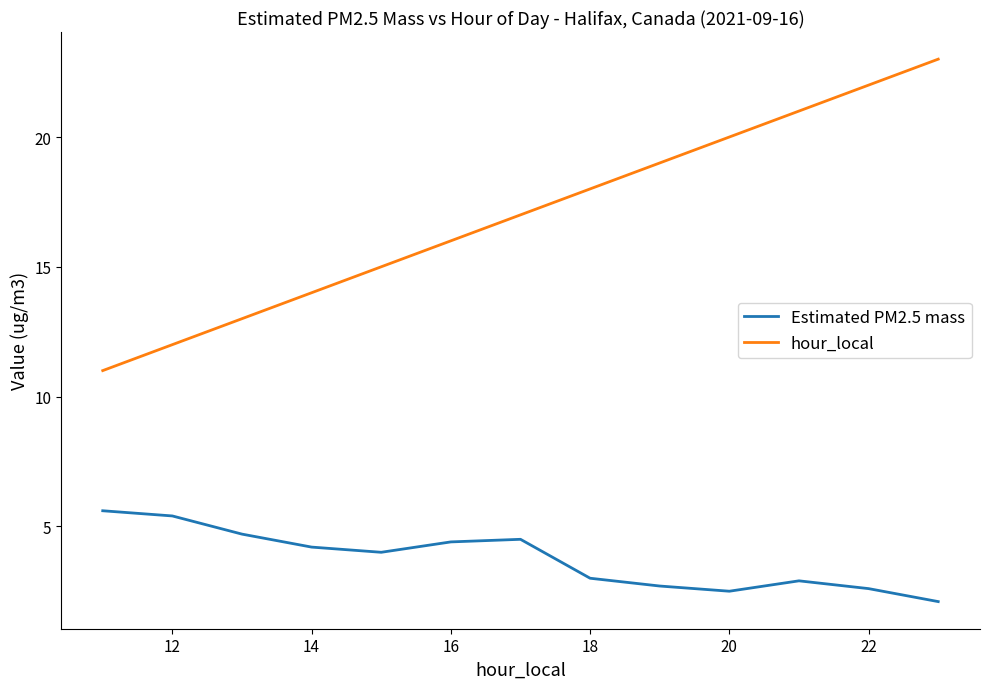

How many lines are shown in the chart?

2